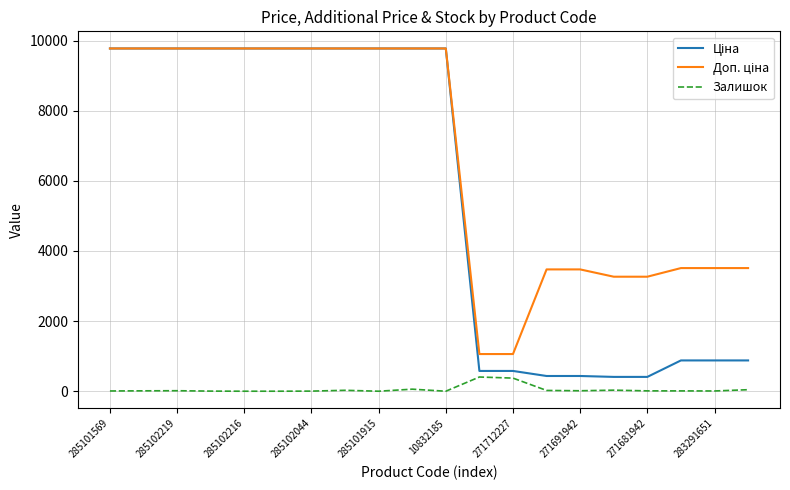

What is the maximum value shown in the chart?

9775.5